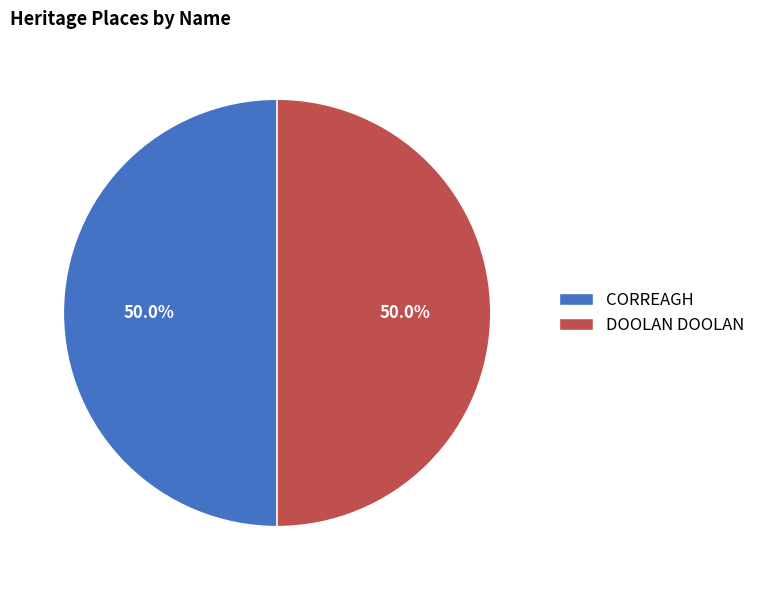

Do DOOLAN DOOLAN and CORREAGH together represent more than half of the pie?

Yes